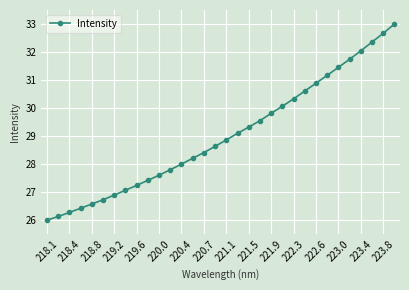

Does the chart display data point markers on the line(s)?

Yes